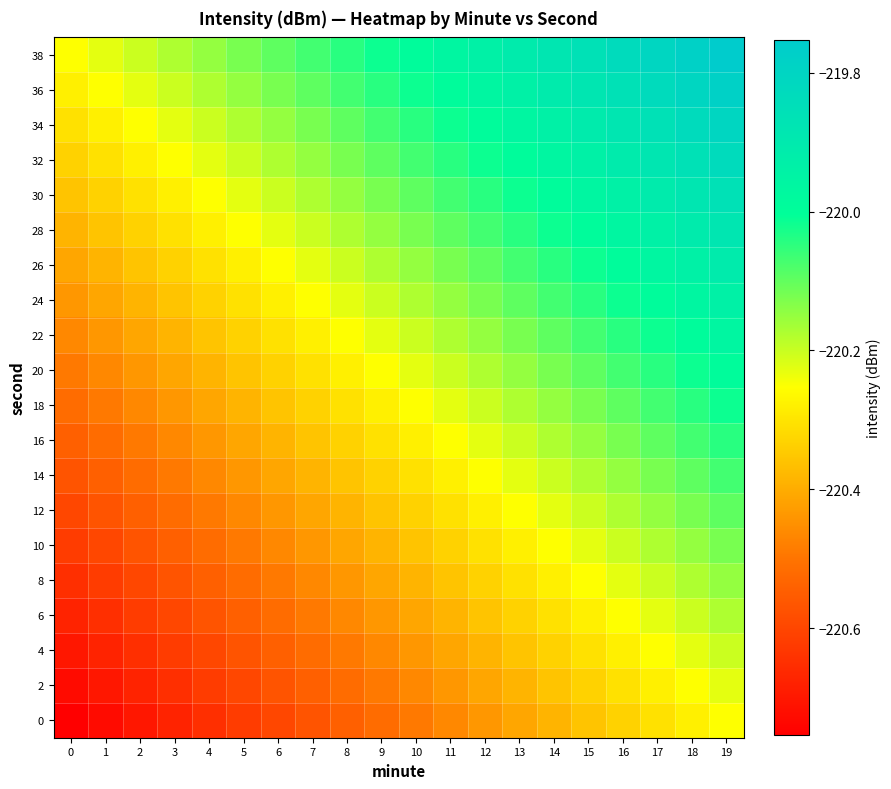

Rank the series by their maximum value, from lowest to highest.

0, 2, 4, 6, 8, 10, 12, 14, 16, 18, 20, 22, 24, 26, 28, 30, 32, 34, 36, 38